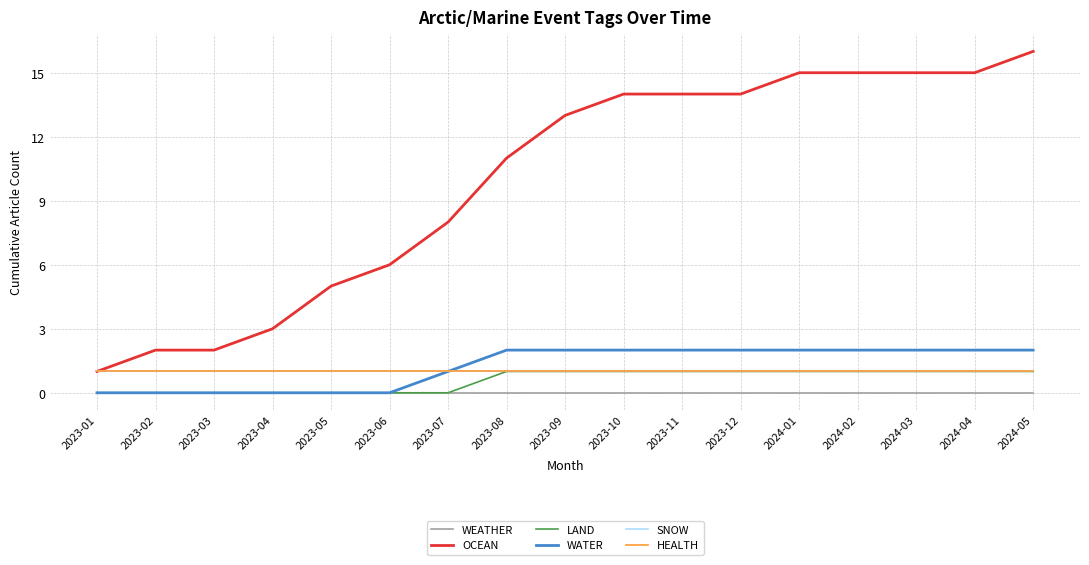

Which series has the largest total across all categories?

OCEAN